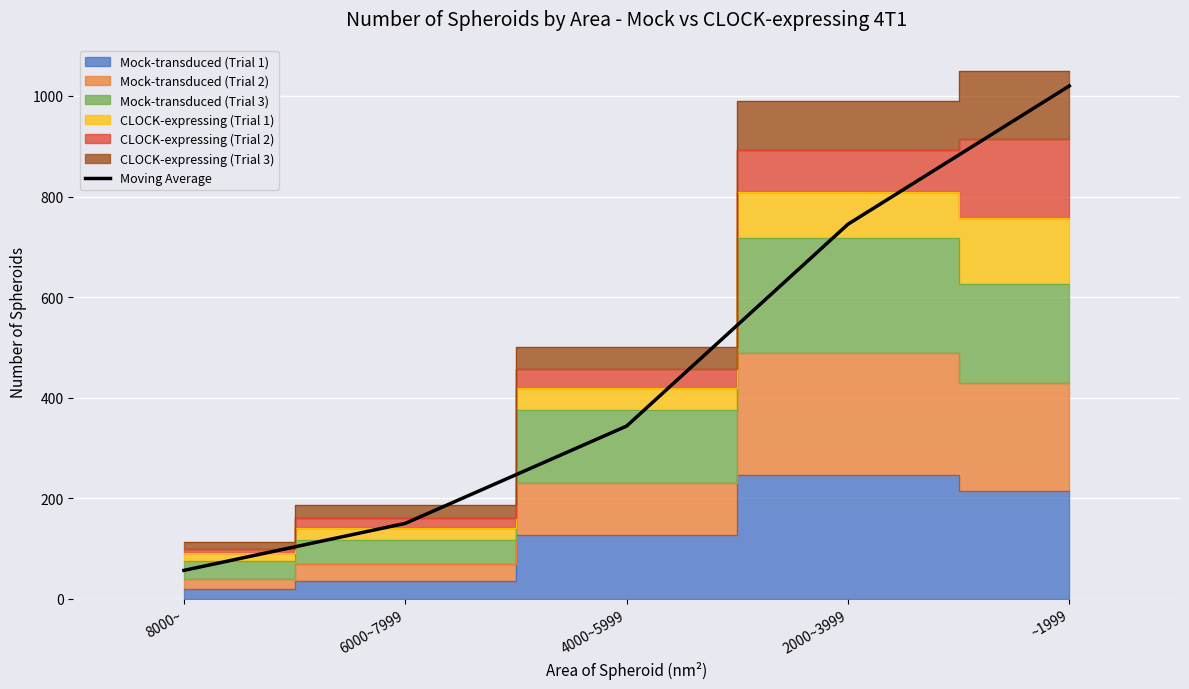

Where does the data first go above 343?

4000~5999